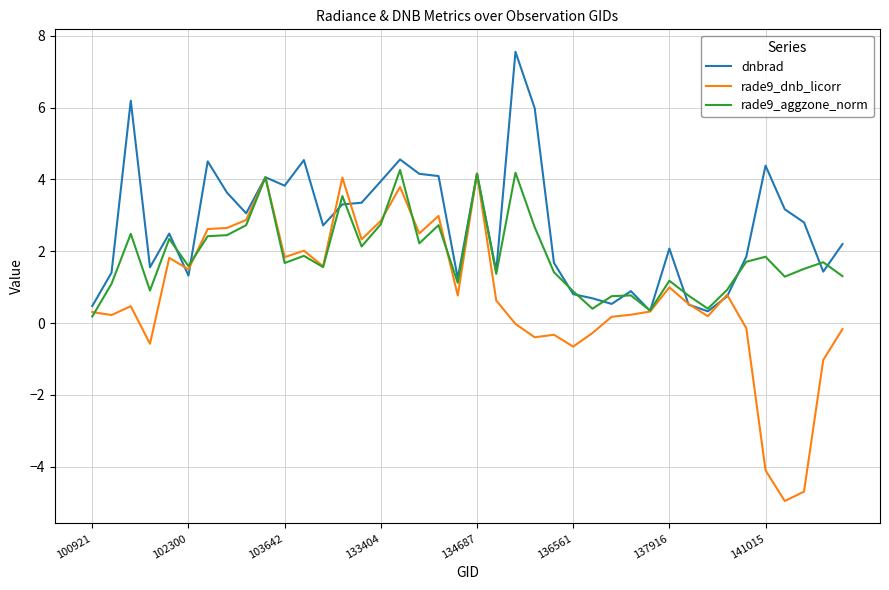

Which series ends up on top after the final intersection of rade9_aggzone_norm and rade9_dnb_licorr?

rade9_aggzone_norm